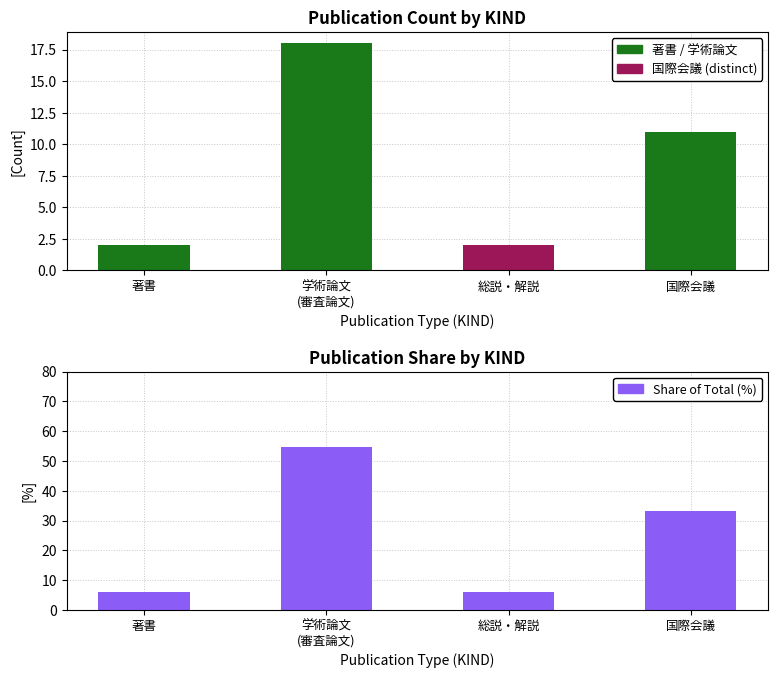

Reading right to left, transcribe all the data shown in this chart.

Count: 国際会議=11.0	総説・解説=2.0	学術論文
(審査論文)=18.0	著書=2.0
Battery State of Charge: 国際会議=33.3	総説・解説=6.1	学術論文
(審査論文)=54.5	著書=6.1